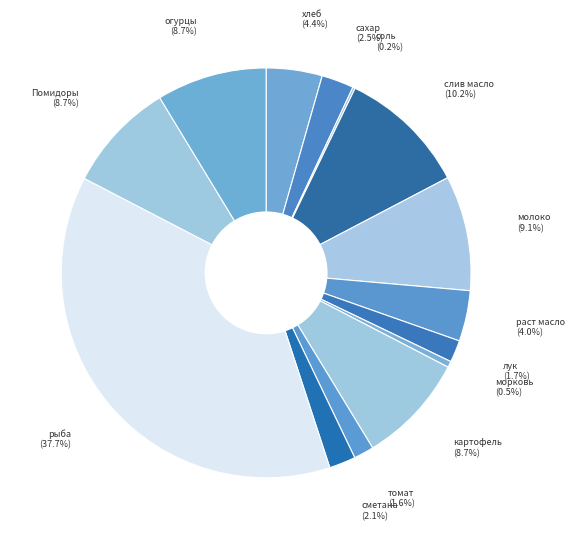

Does any single category account for the majority?

No